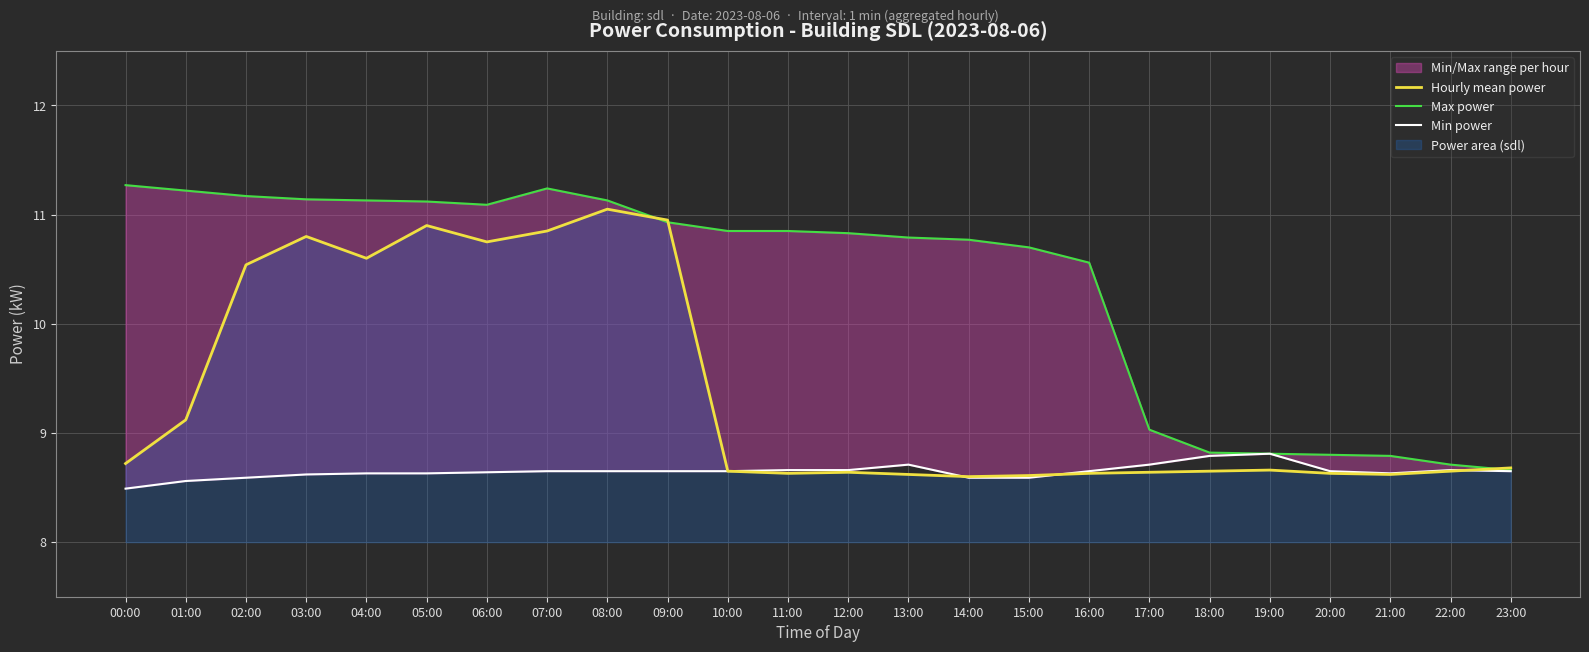

Which has a higher value, 04:00 or 18:00?

04:00